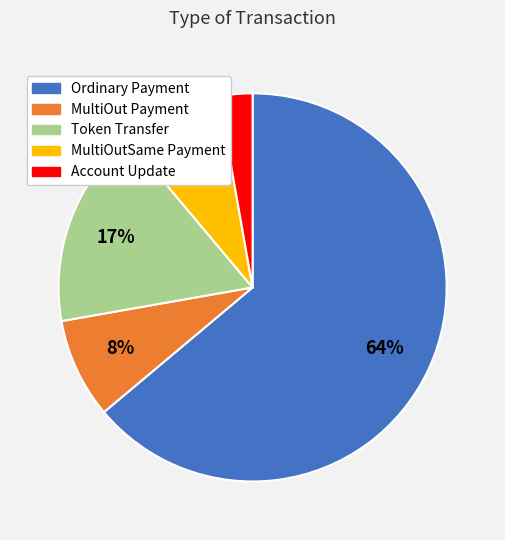

Does Ordinary Payment represent more than half of the total?

Yes